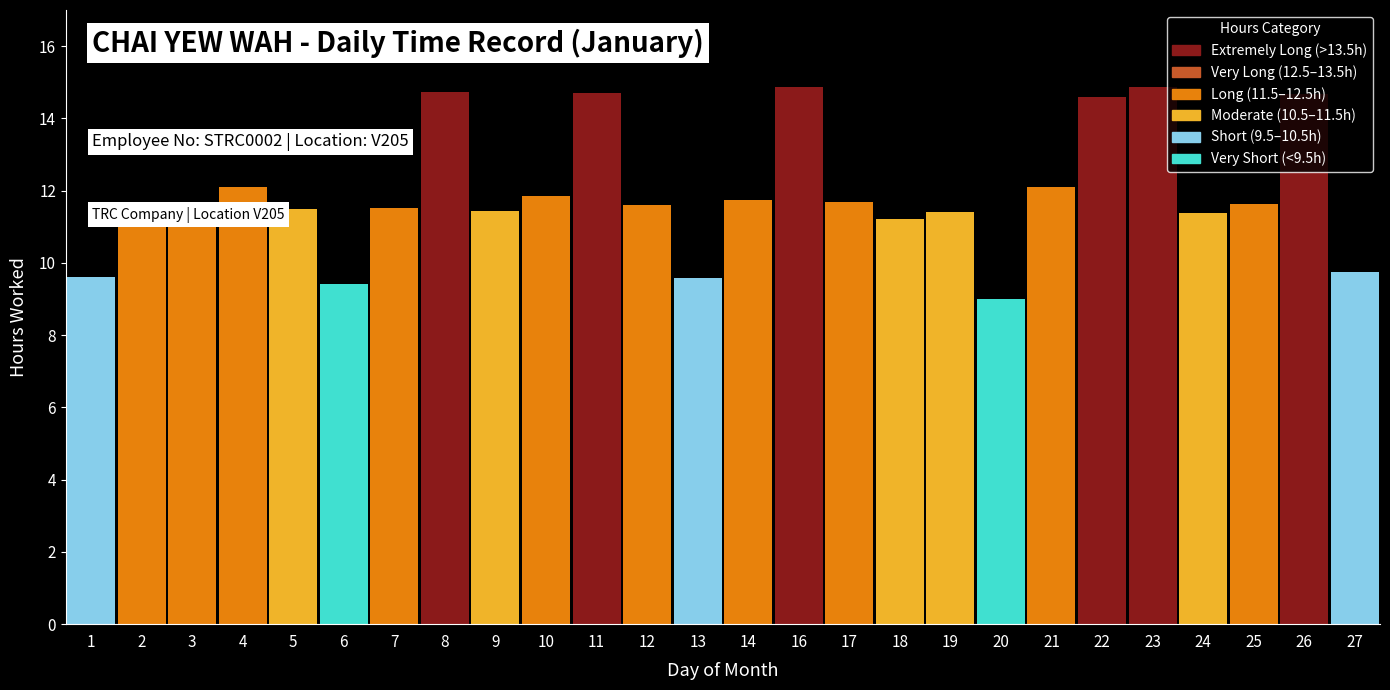

What is the difference between the values at 12 and 21?

0.5